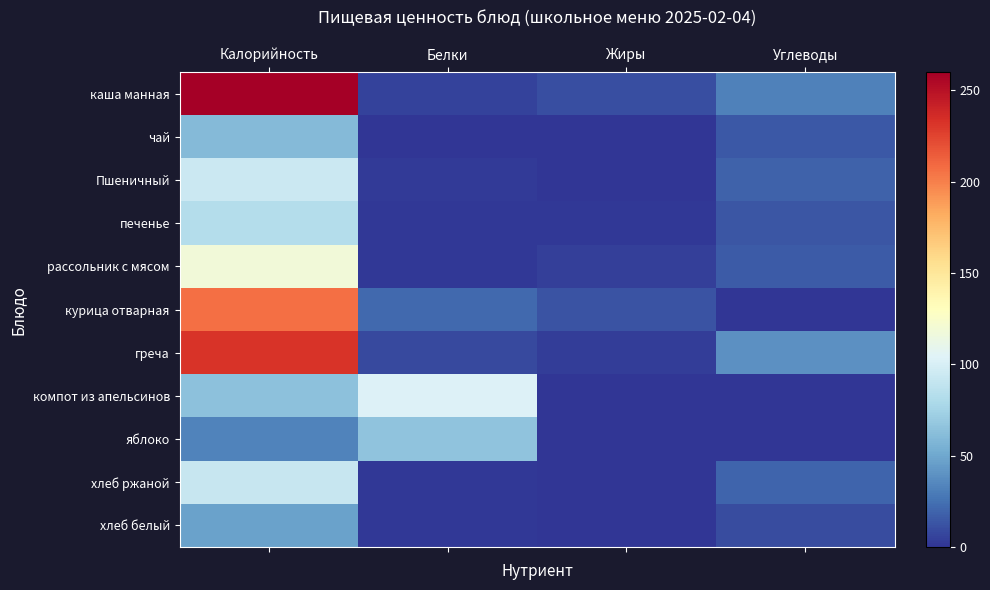

Which series has the largest total across all categories?

каша манная